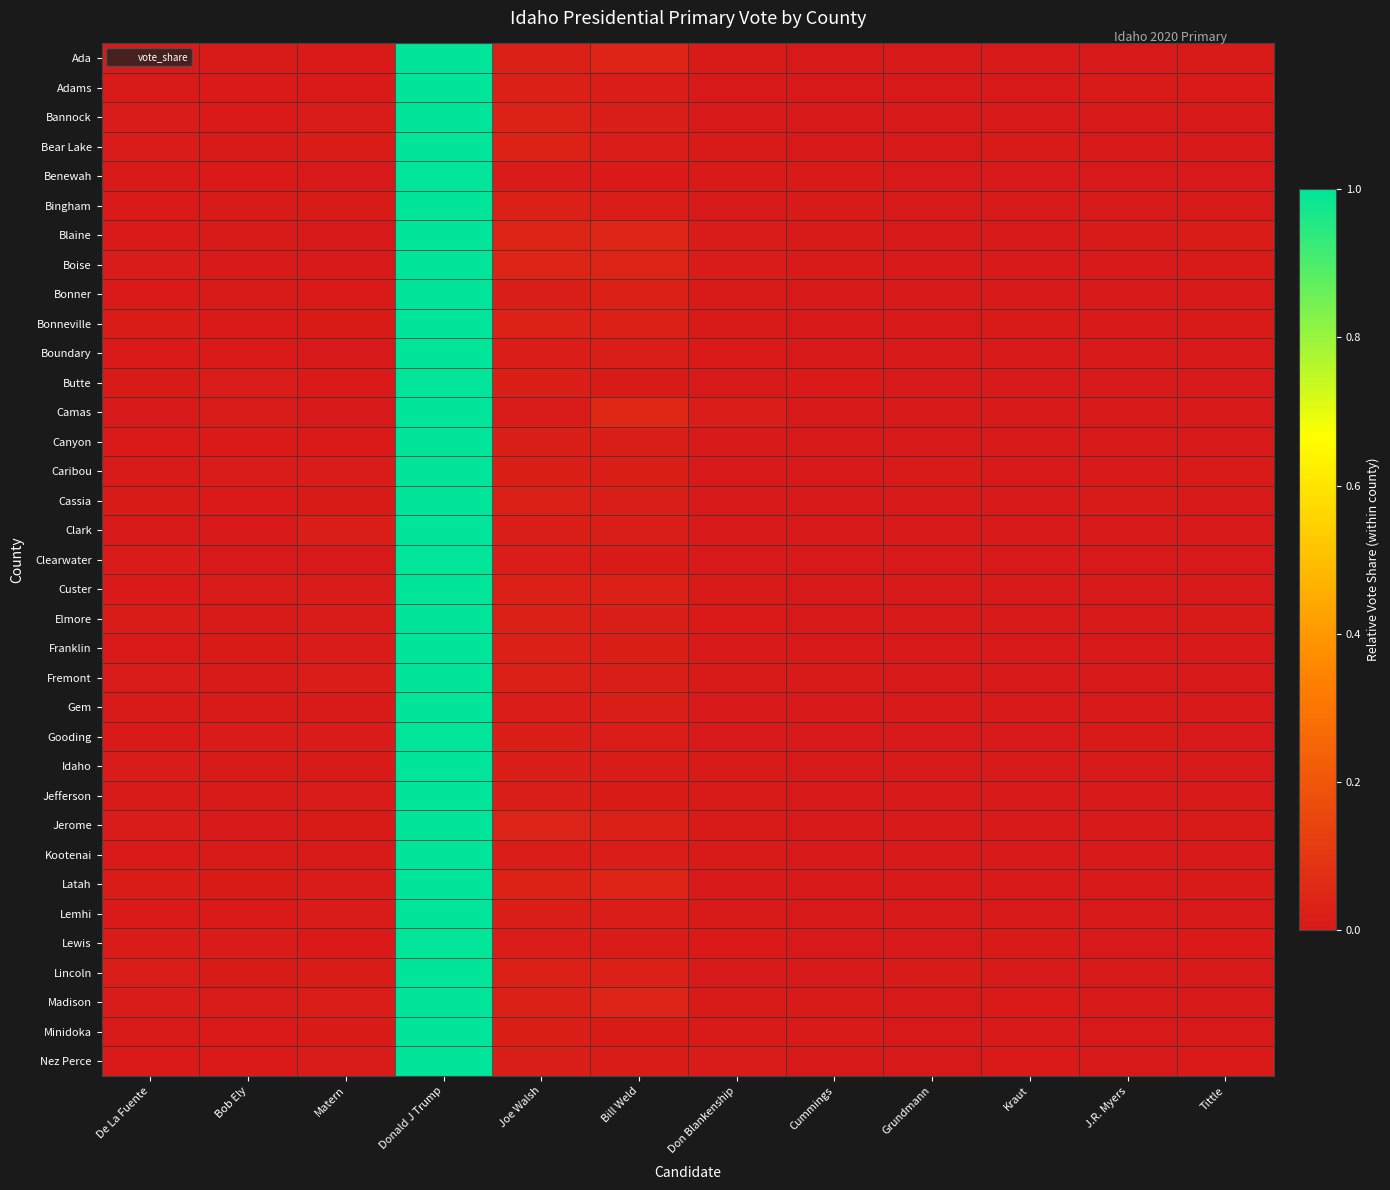

Which category has the lowest value across all series?

Grundmann